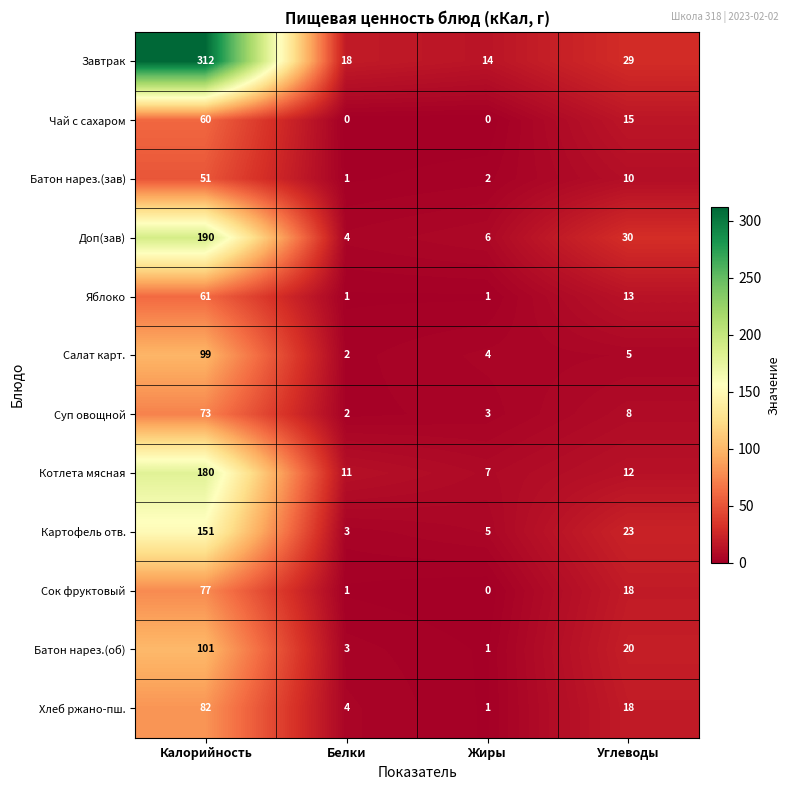

The value of Батон нарез.(об) at Калорийность is 26. True or false?

False